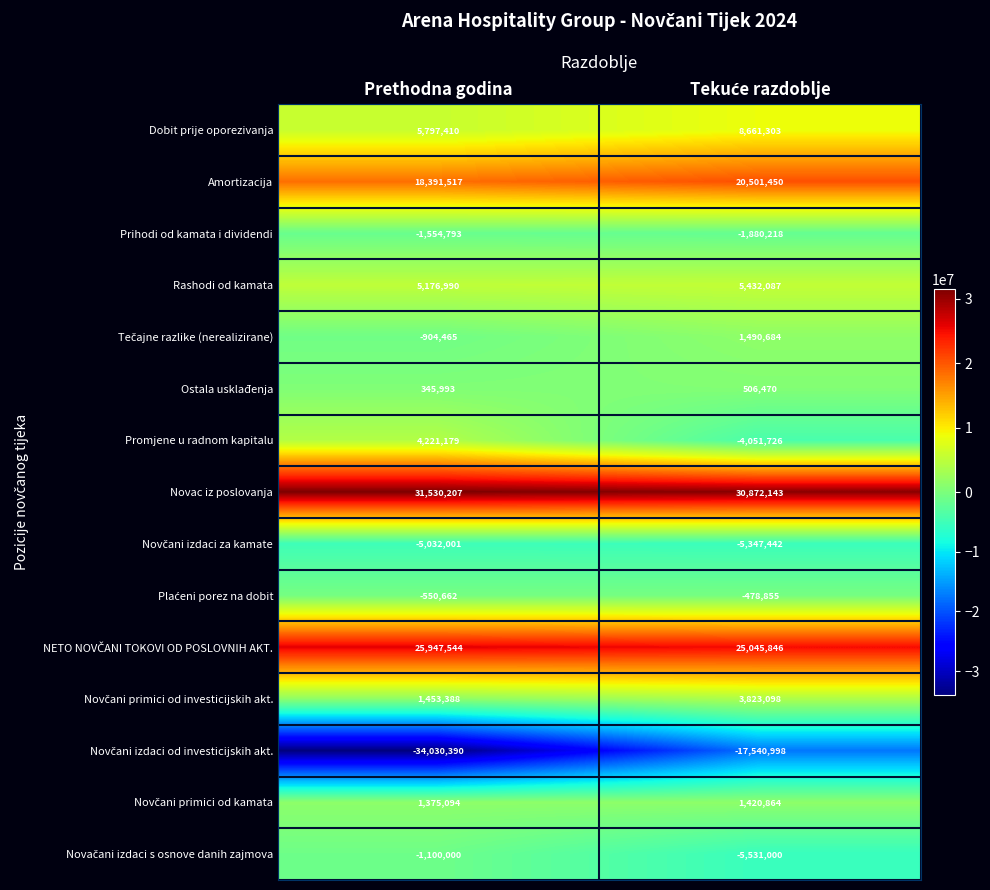

What is the difference between the maximum and minimum values in the Ostala usklađenja series?

160477